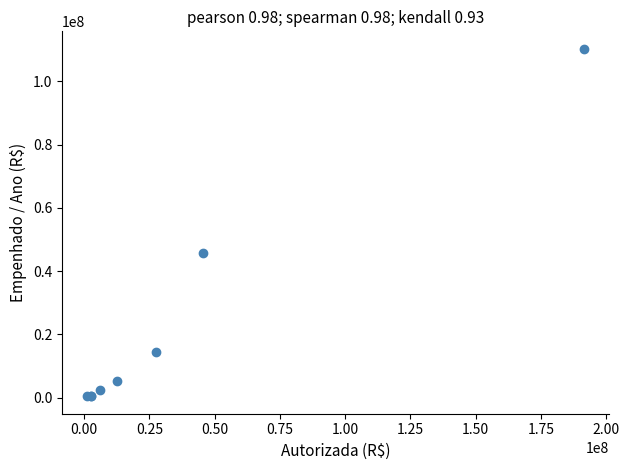

What Y value in the scatter plot is closest to 55382810?

45641845.0